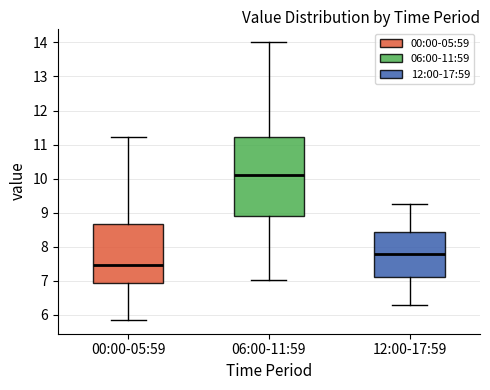

Which box is the tallest, from its lower edge to its upper edge?

06:00-11:59